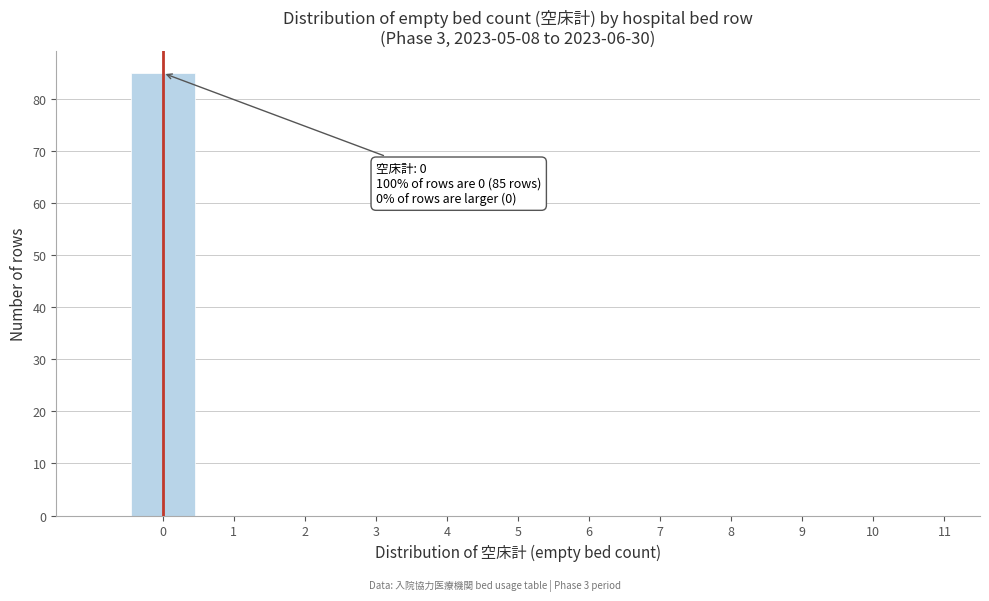

Over which range of the x-axis is the bar tallest?

-0.5 to 0.5